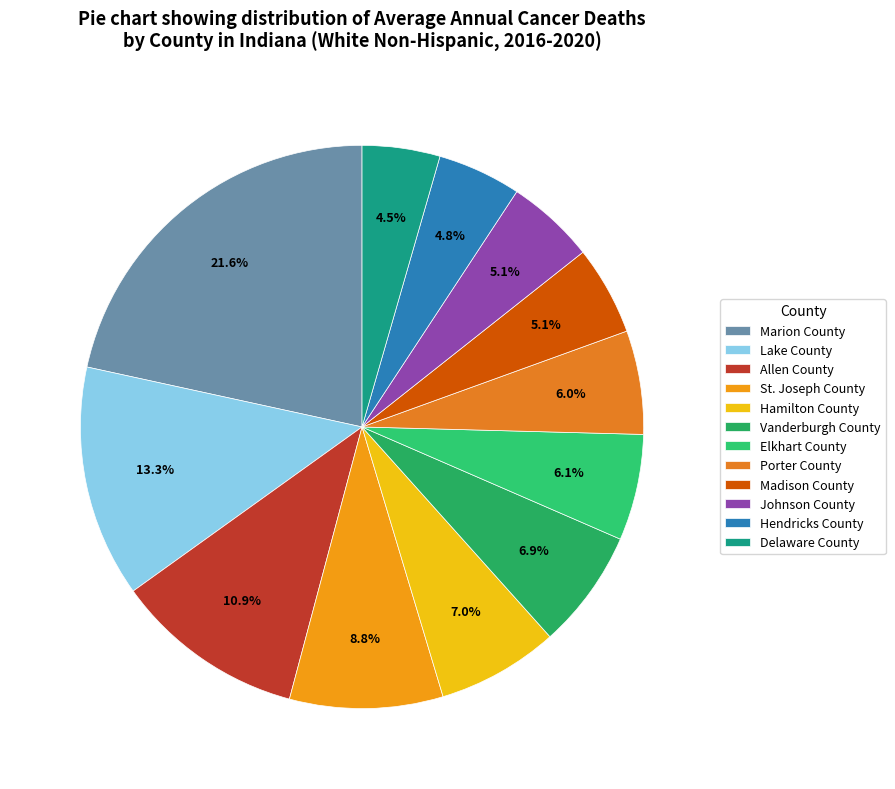

Does any single category account for the majority?

No